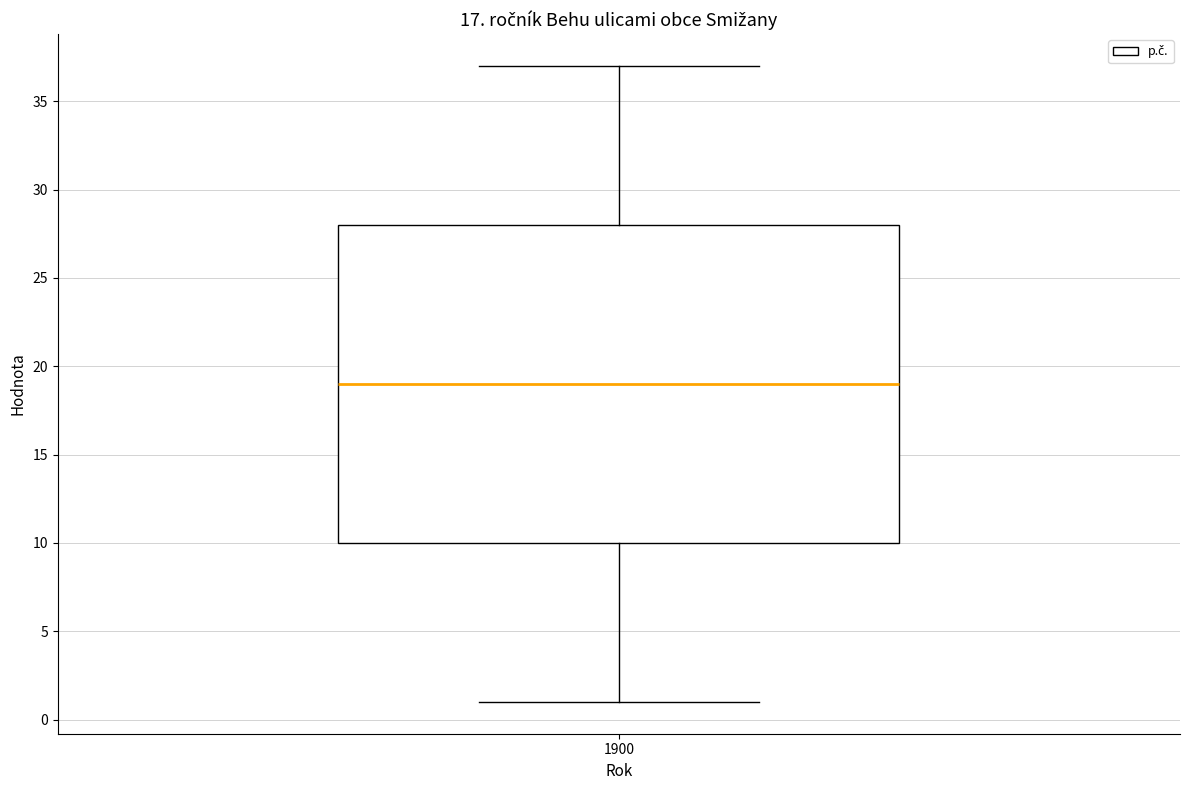

Transcribe this box plot: give where the median line is, the range the box spans, and where the two whiskers end, as read against the y-axis. The values are not printed on the chart, so give them approximately, as read against the axis.

median 19, box 10 to 28, whiskers 1 to 37